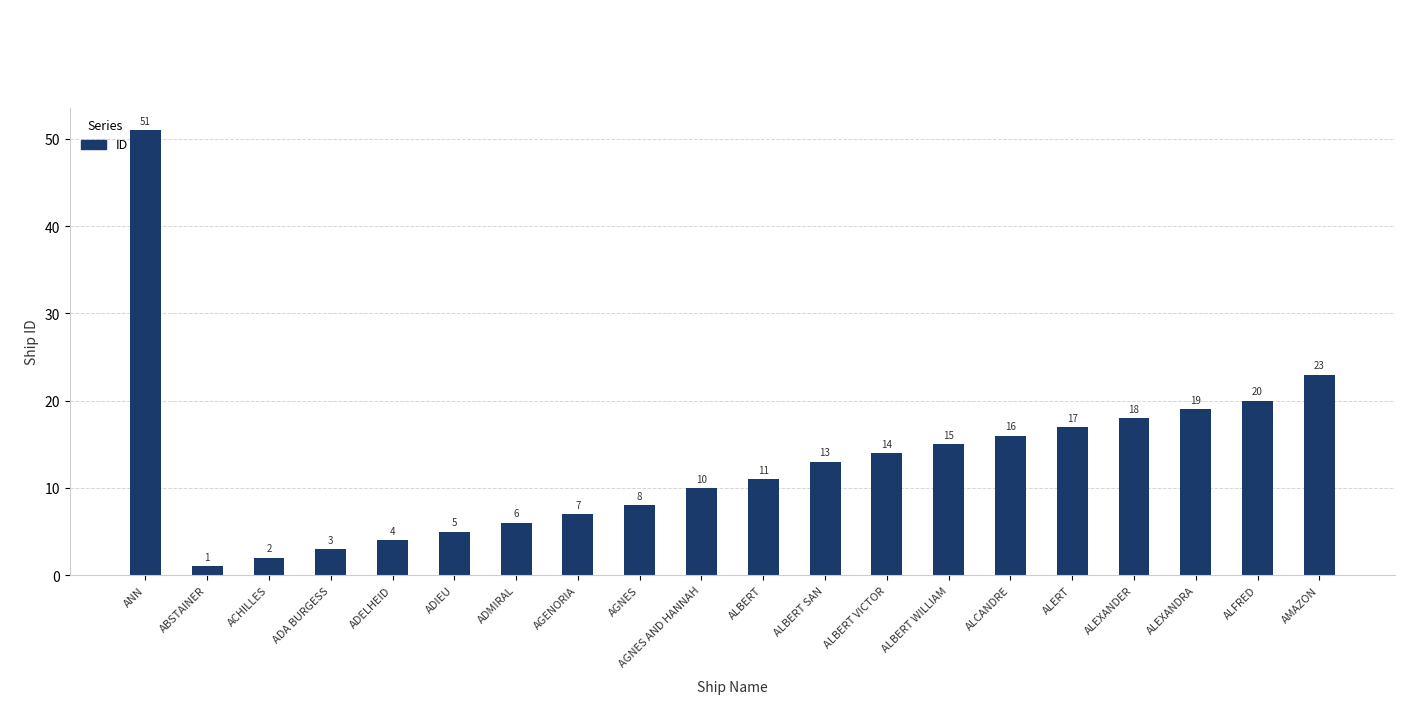

Which label corresponds to the largest value in the chart?

ANN